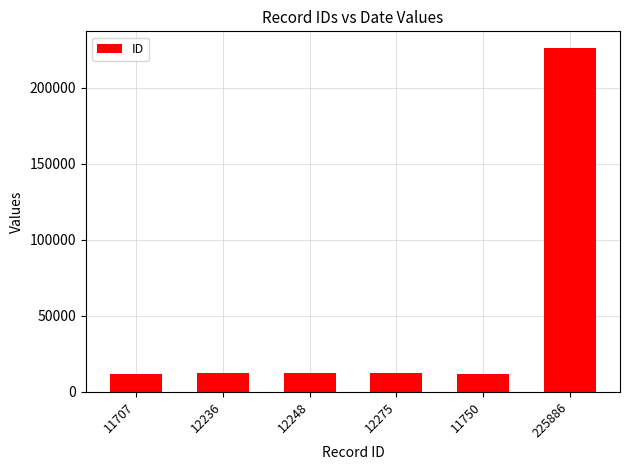

What is the ratio of the value at 11707 to the value at 11750?

1.0